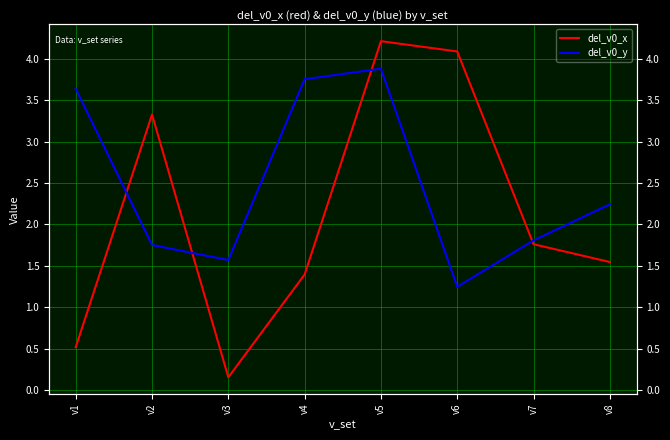

Is it true that del_v0_x equals 1.8 at v7?

True